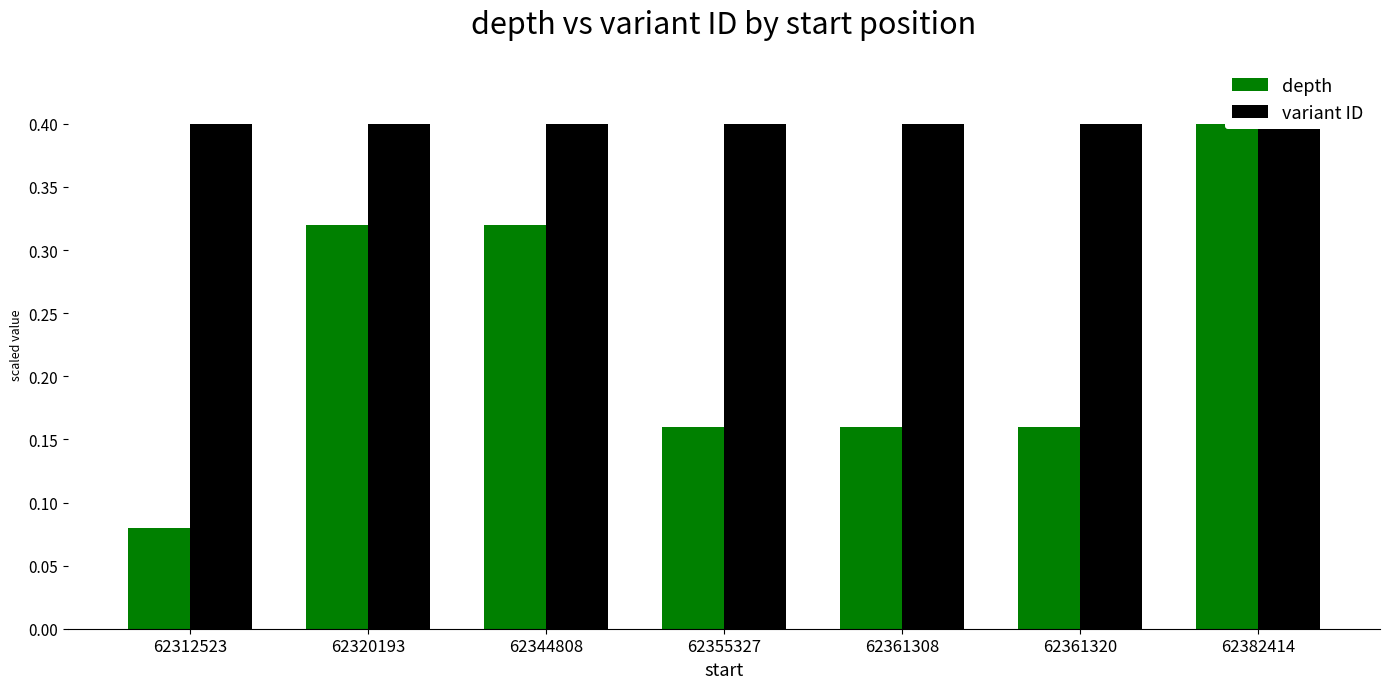

How many series are shown in this chart?

2